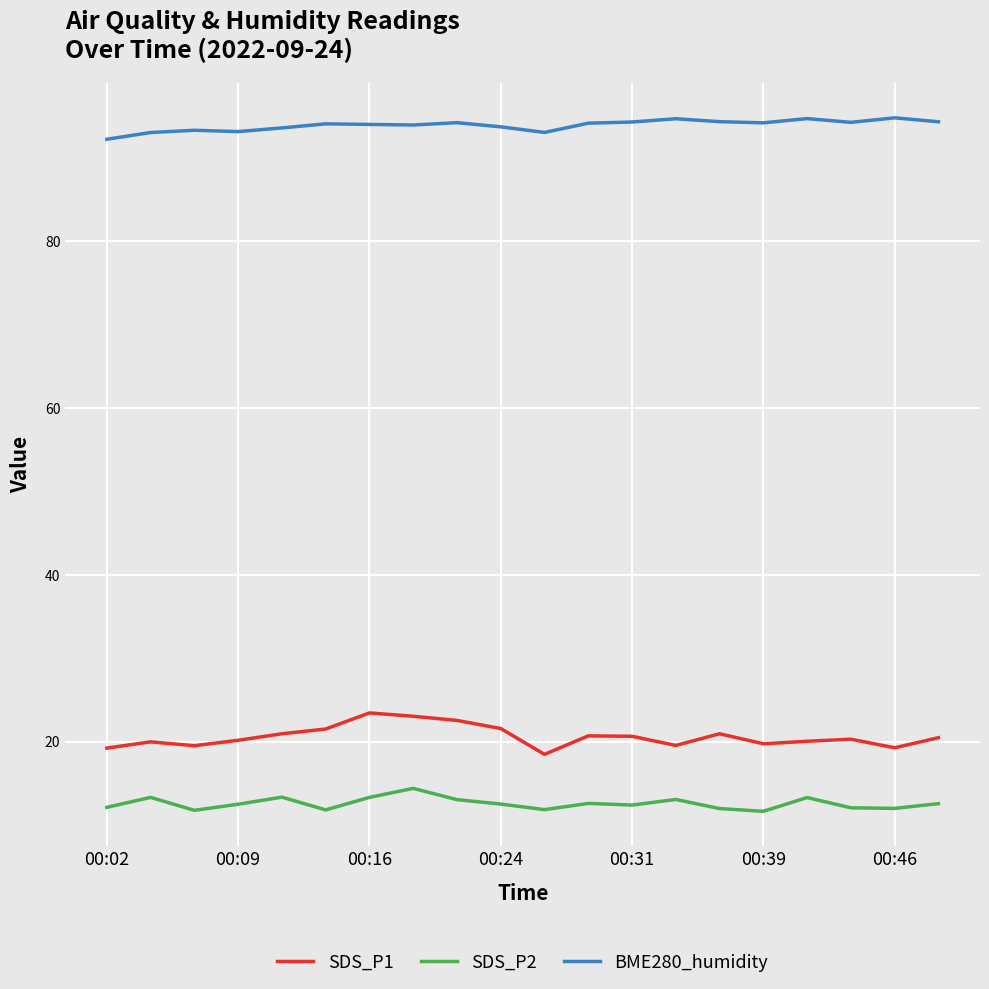

List the series in order of their peak value, highest first.

BME280_humidity, SDS_P1, SDS_P2